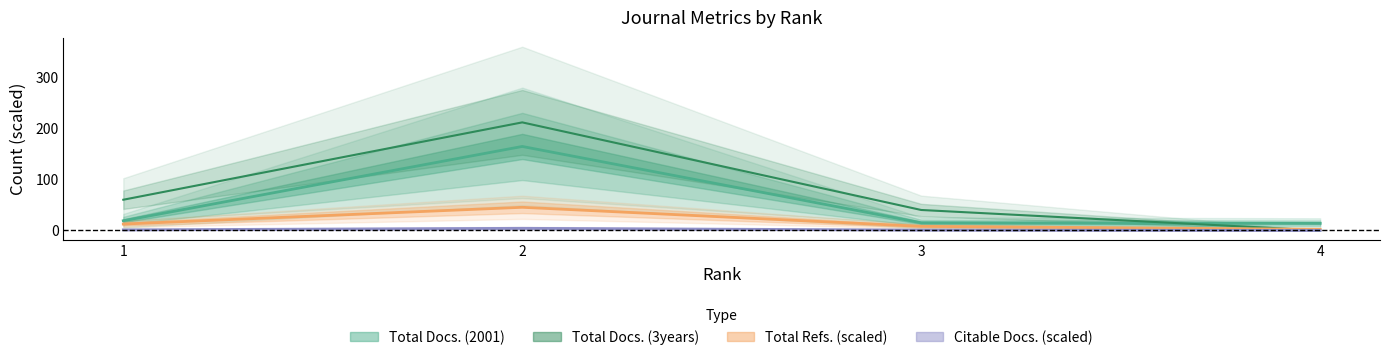

What is the approximate value of Total Docs. (2001) at 2?

164.0